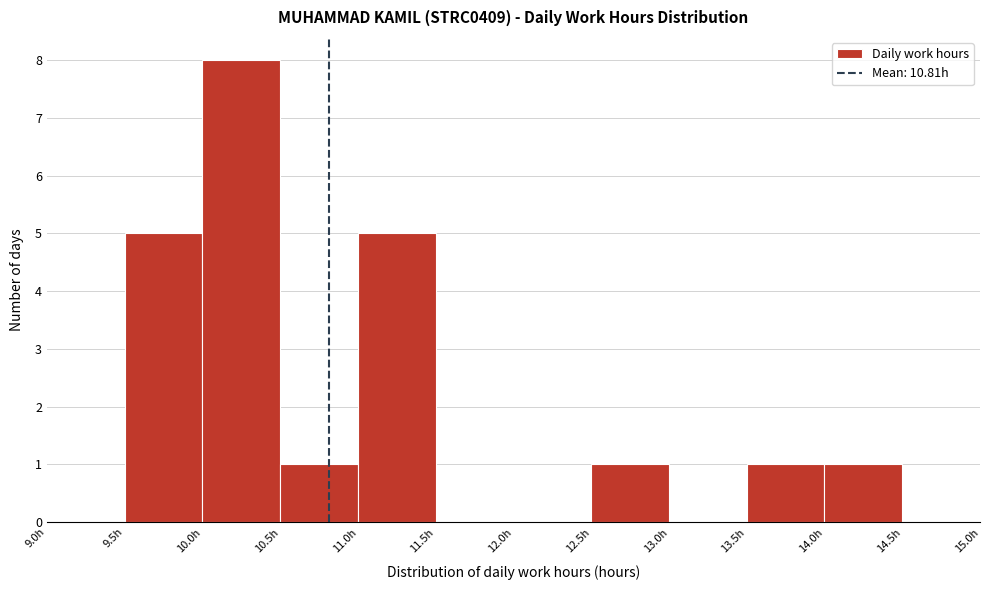

Over which range of the x-axis is the bar tallest?

10.0 to 10.5